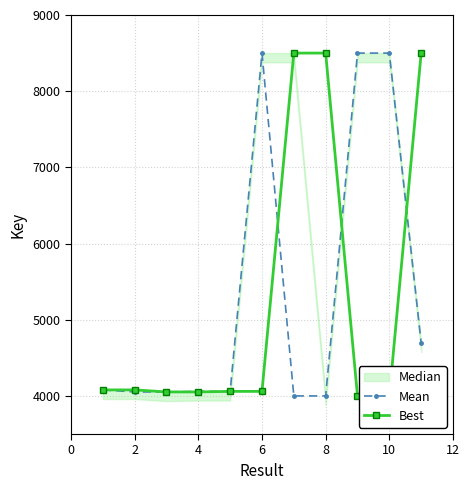

True or false: Mean has more than 0 interior local peaks.

True